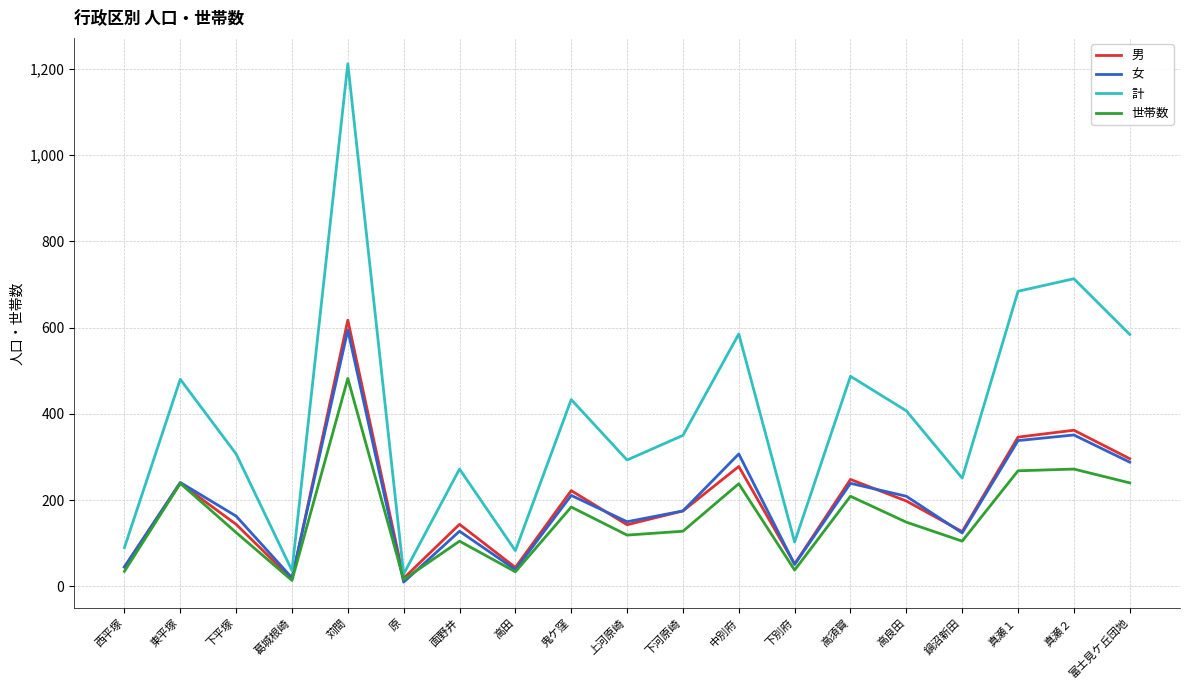

How many lines are shown in the chart?

4